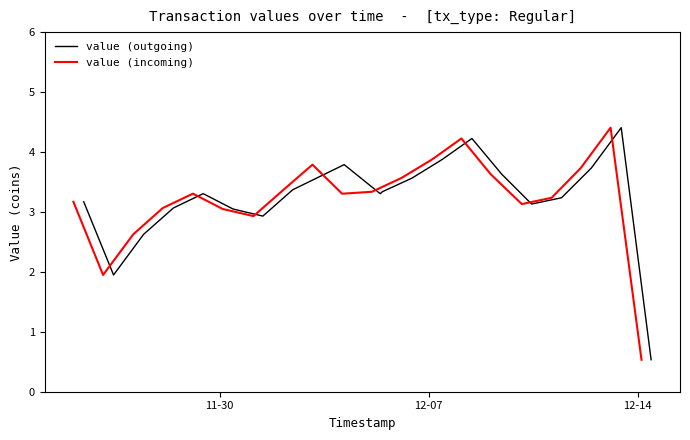

Is this an area chart (filled region under the line)?

No